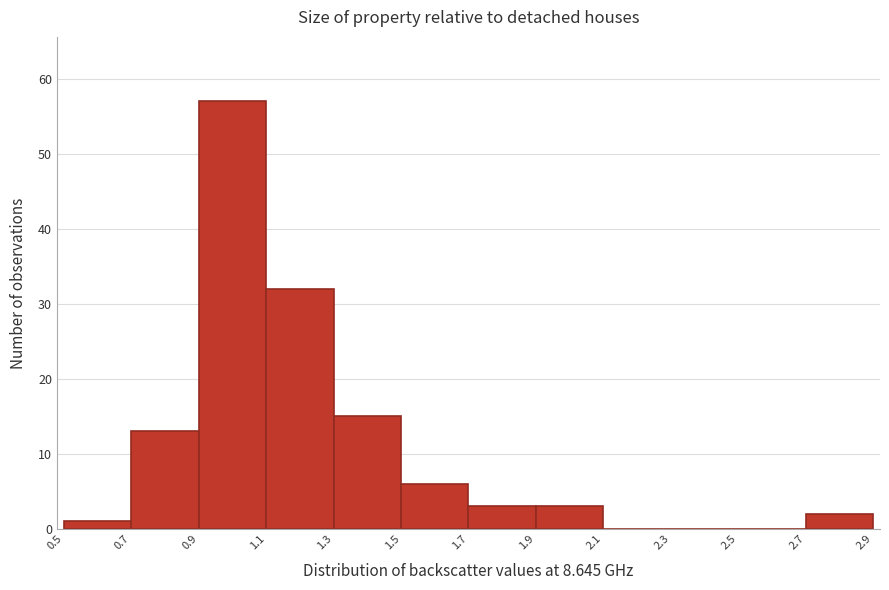

Reading left to right, transcribe this chart: for each bar, give the range it covers on the x-axis and its height. The values are not printed on the chart, so give them approximately, as read against the axis.

0.5 to 0.7: 1
0.7 to 0.9: 13
0.9 to 1.1: 57
1.1 to 1.3: 32
1.3 to 1.5: 15
1.5 to 1.7: 6
1.7 to 1.9: 3
1.9 to 2.1: 3
2.1 to 2.3: 0
2.3 to 2.5: 0
2.5 to 2.7: 0
2.7 to 2.9: 2